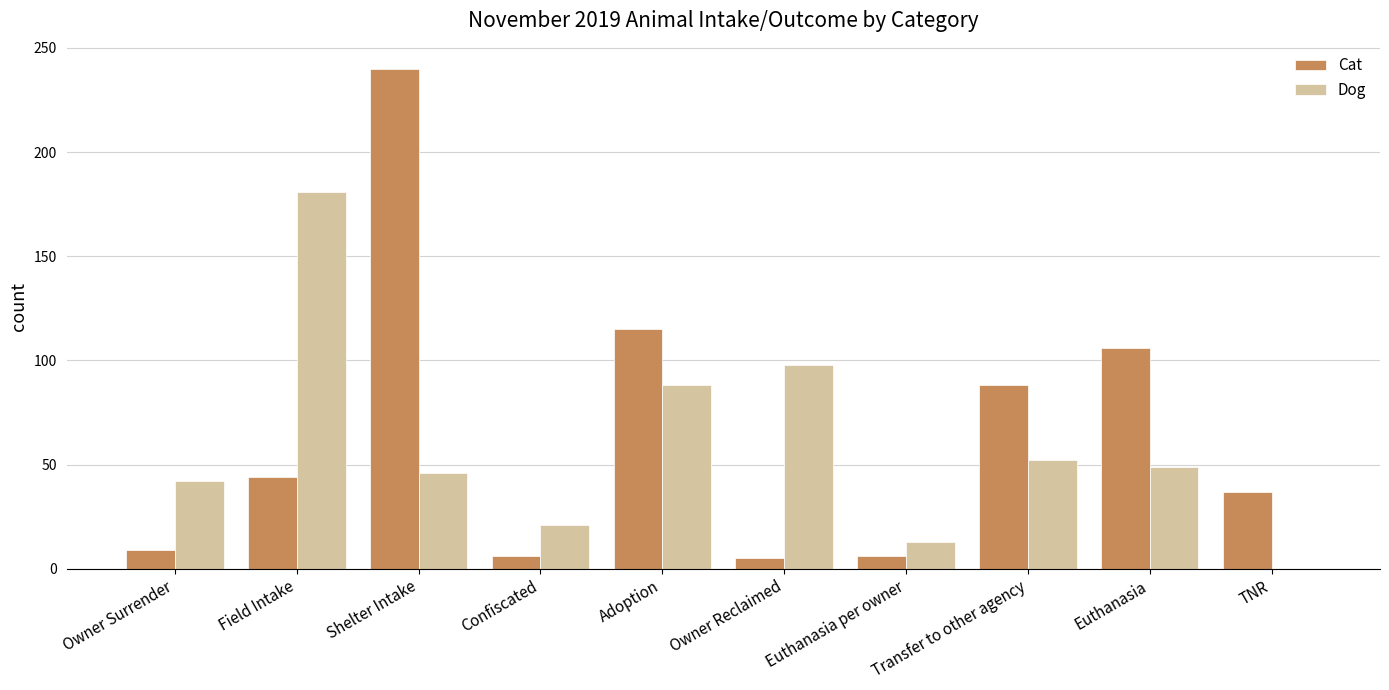

Which series has the largest range (max minus min)?

Cat